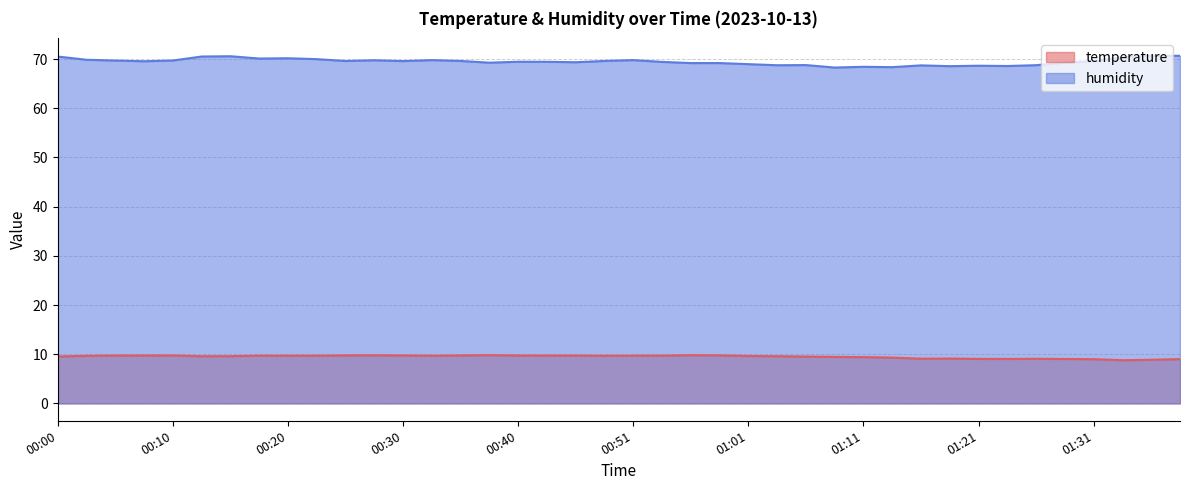

How many categories are shown in the chart?

40